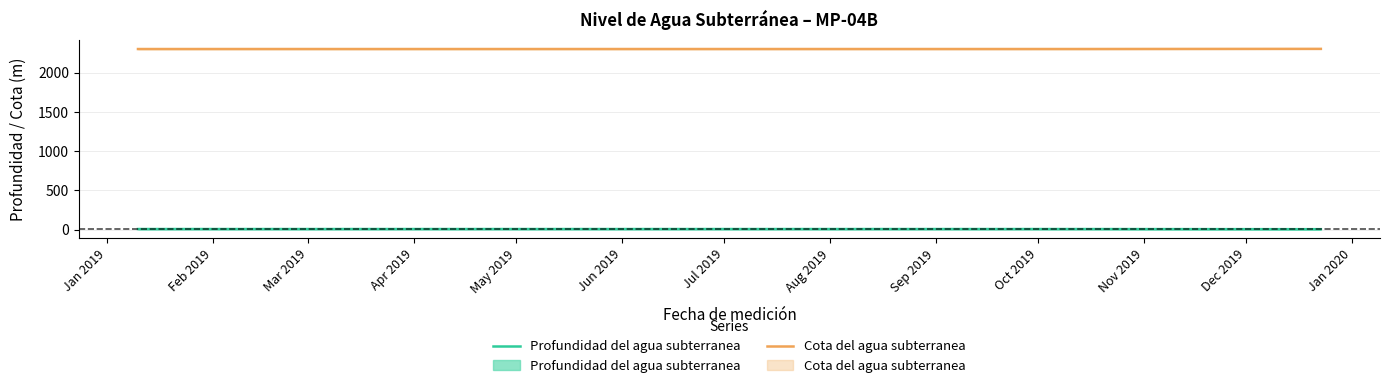

What is the difference between the highest and lowest values at Jan 2020?

2289.7